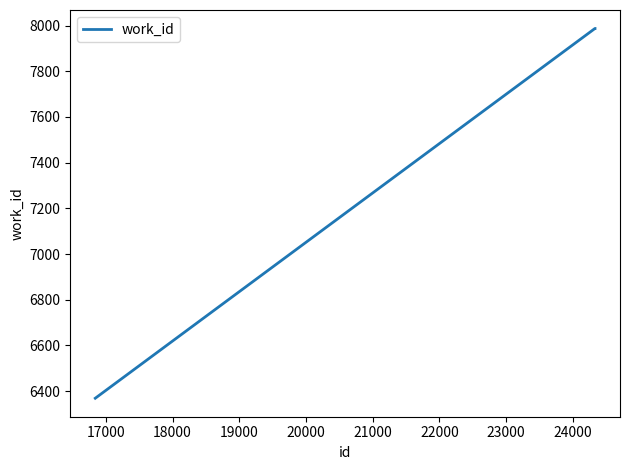

What is the average value?

7448